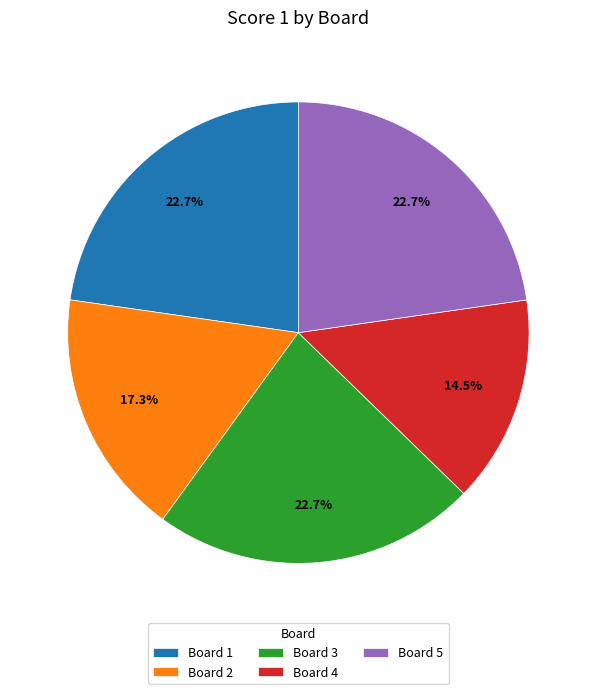

The Board 4 slice represents 5% of the pie. True or false?

False